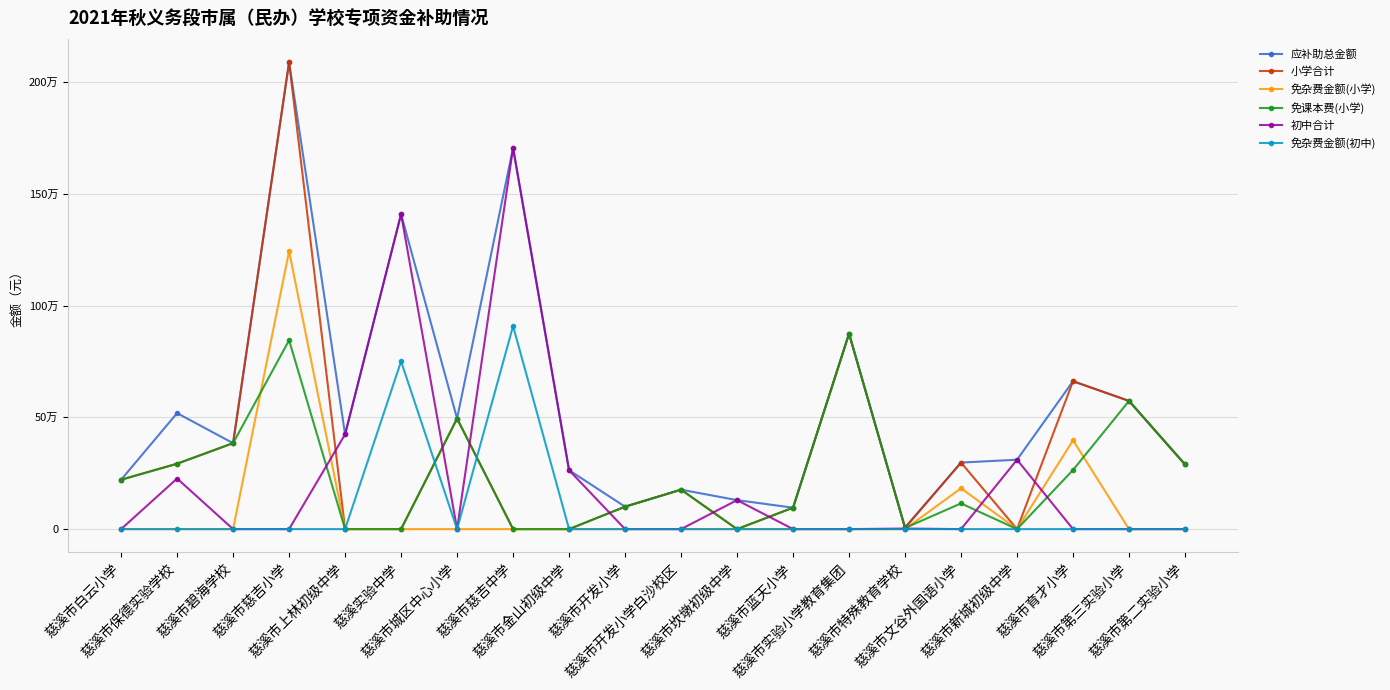

Reading left to right, transcribe all the data shown in this chart.

应补助总金额: 220906.6	518779.0	384405.8	2088276.2	423848.4	1408740.4	494613.4	1704893.3	263430.8	100343.2	176405.1	129636.2	95791.1	874286.3	7650.6	297637.2	310388.4	661535.8	573346.1	289123.2
小学合计: 220906.6	292497.1	384405.8	2088276.2	0.0	0.0	494613.4	0.0	0.0	100343.2	176405.1	0.0	95791.1	874286.3	5172.8	297637.2	0.0	661535.8	573346.1	289123.2
免杂费金额(小学): 0.0	0.0	0.0	1243450.0	0.0	0.0	0.0	0.0	0.0	0.0	0.0	0.0	0.0	0.0	0.0	182650.0	0.0	397150.0	0.0	0.0
免课本费(小学): 220906.6	292497.1	384405.8	844826.2	0.0	0.0	494613.4	0.0	0.0	100343.2	176405.1	0.0	95791.1	874286.3	5172.8	114987.2	0.0	264385.8	573346.1	289123.2
初中合计: 0.0	226281.9	0.0	0.0	423848.4	1408740.4	0.0	1704893.3	263430.8	0.0	0.0	129636.2	0.0	0.0	2477.8	0.0	310388.4	0.0	0.0	0.0
免杂费金额(初中): 0.0	0.0	0.0	0.0	0.0	750550.0	0.0	908225.0	0.0	0.0	0.0	0.0	0.0	0.0	0.0	0.0	0.0	0.0	0.0	0.0